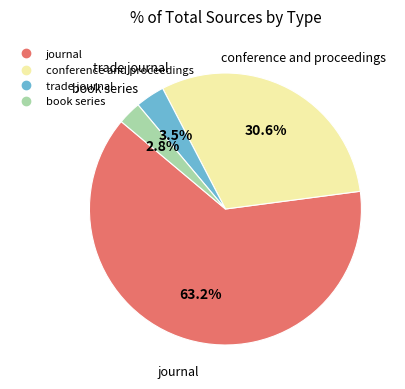

To the nearest percent, what is the combined percentage of trade journal and conference and proceedings?

34%